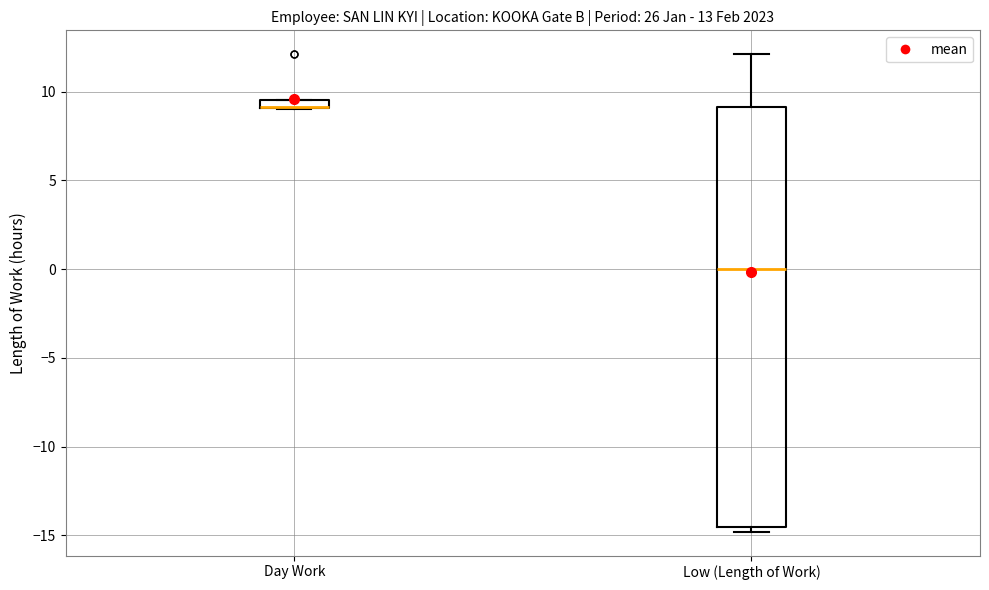

Which box is the tallest, from its lower edge to its upper edge?

Low (Length of Work)